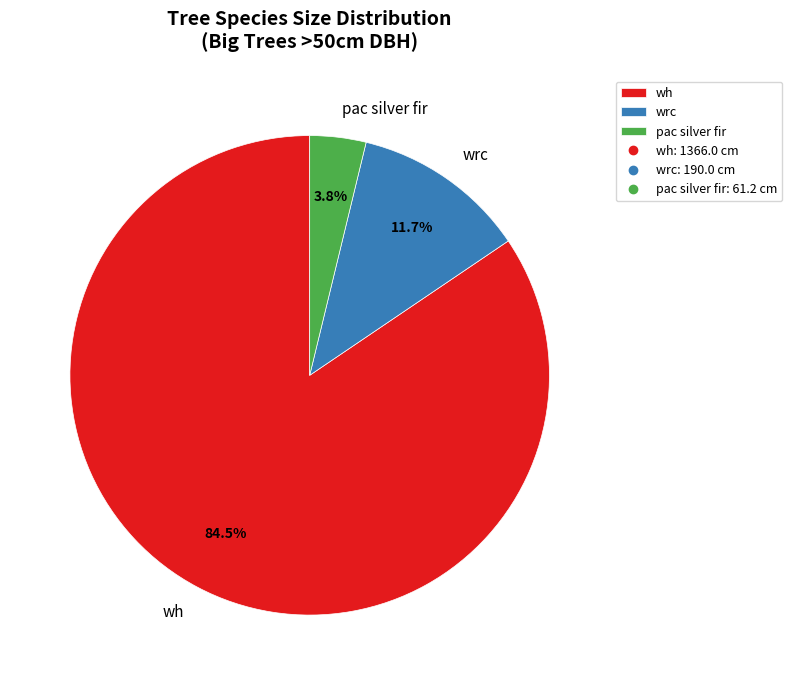

Which category accounts for the majority?

wh